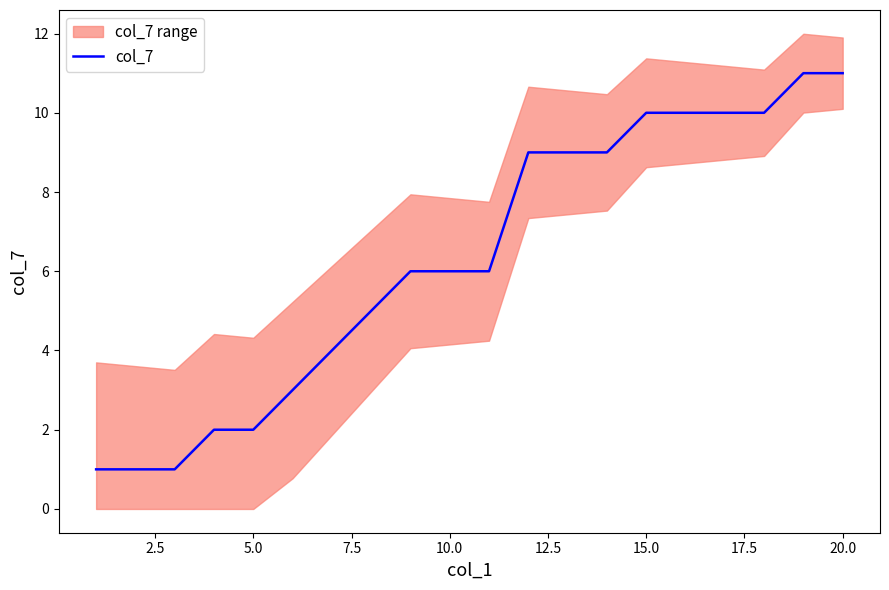

What is the sum of all values?

126